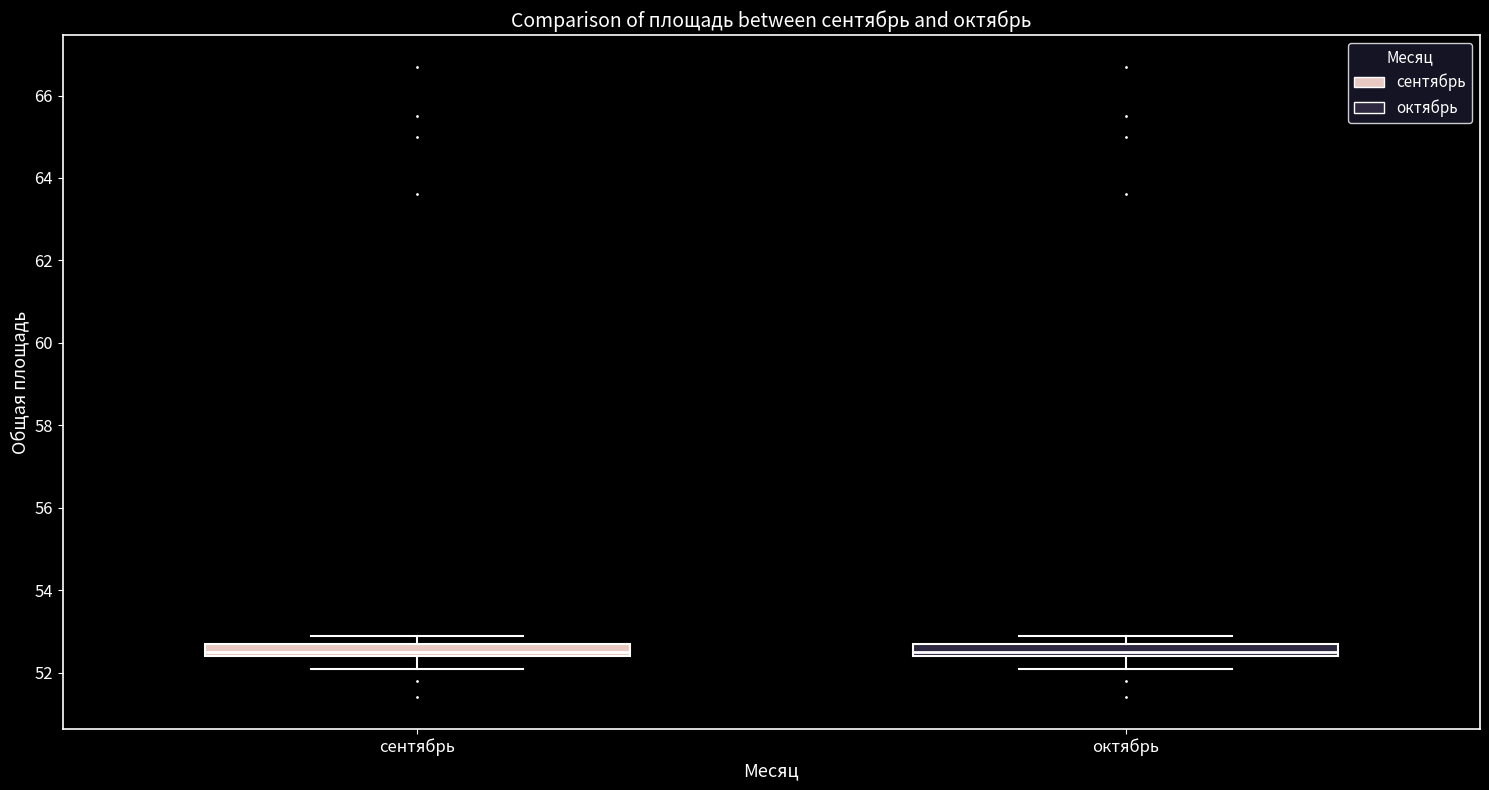

Where is the upper edge of the box for октябрь on the y-axis? The values are not printed on the chart, so give them approximately, as read against the axis.

52.8